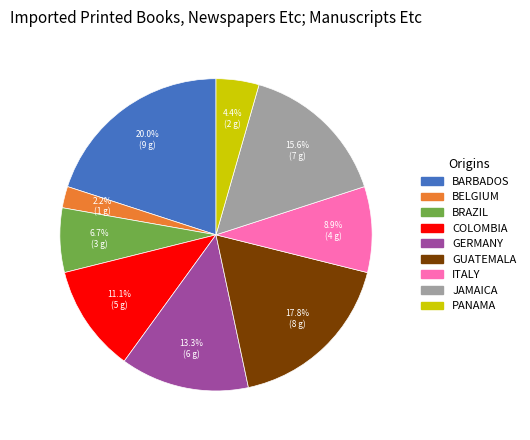

Is there a majority slice in this chart?

No